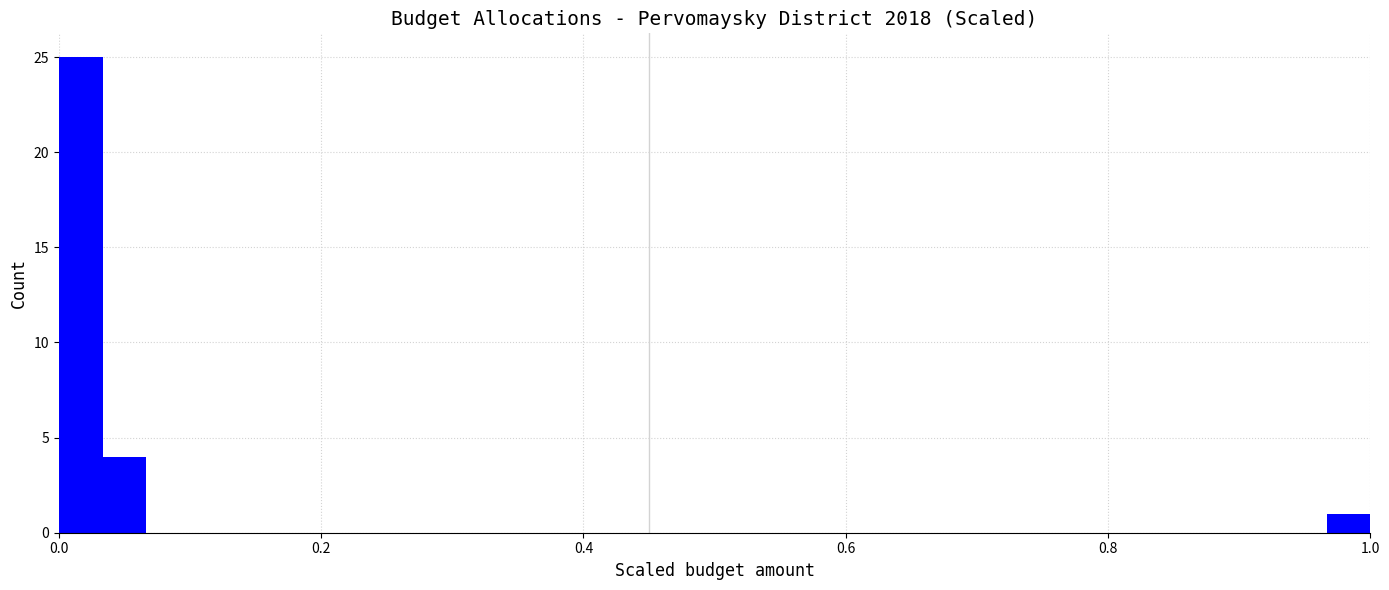

Read against the x-axis, roughly where is the centre of the tallest bar?

0.02